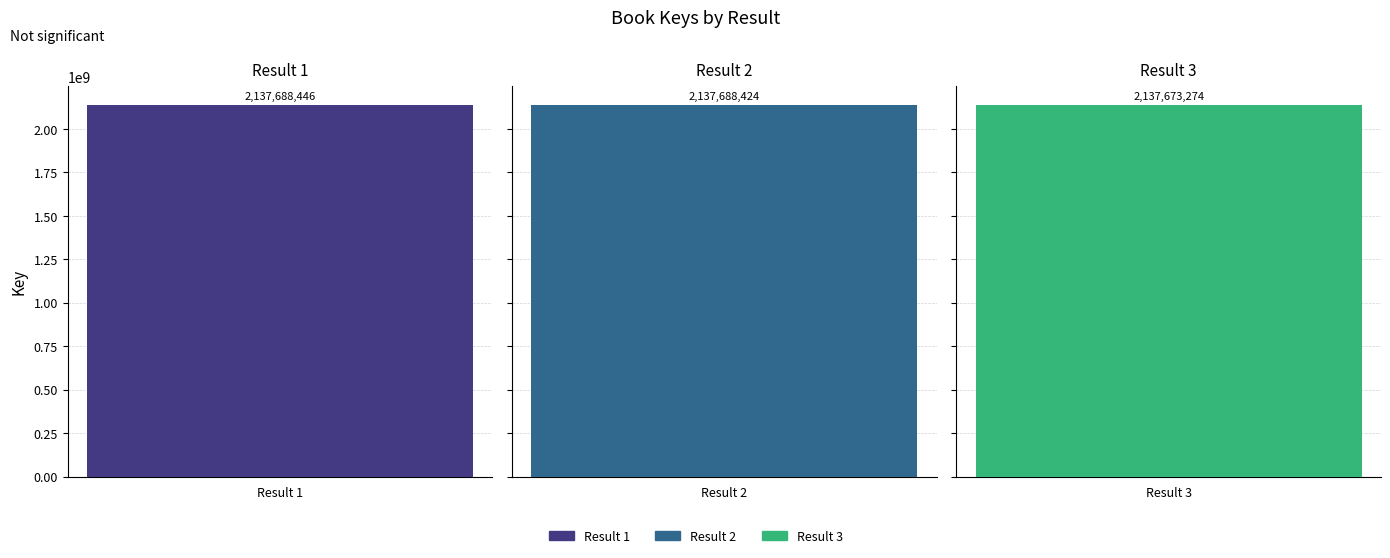

What is the difference between the maximum and second lowest values?

22